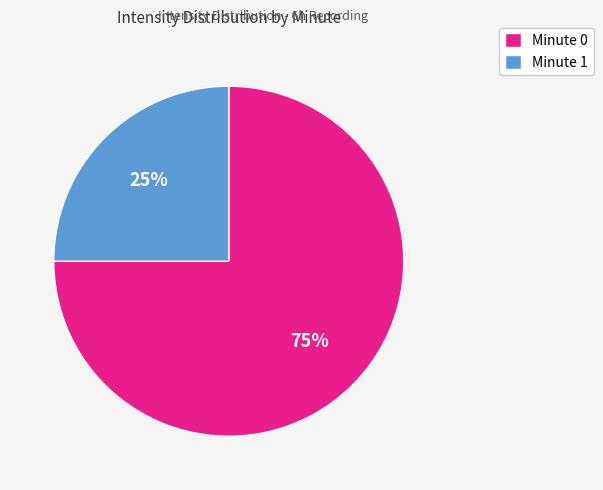

Combined, do Minute 1 and Minute 0 account for over 50%?

Yes